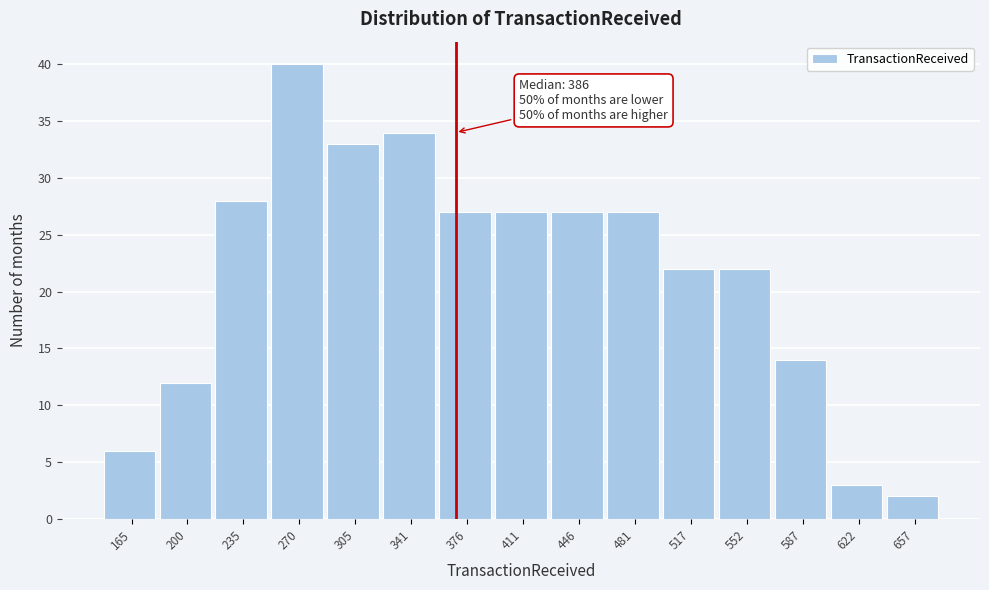

Reading left to right, what are all the values shown in this chart?

6	12	28	40	33	34	27	27	27	27	22	22	14	3	2